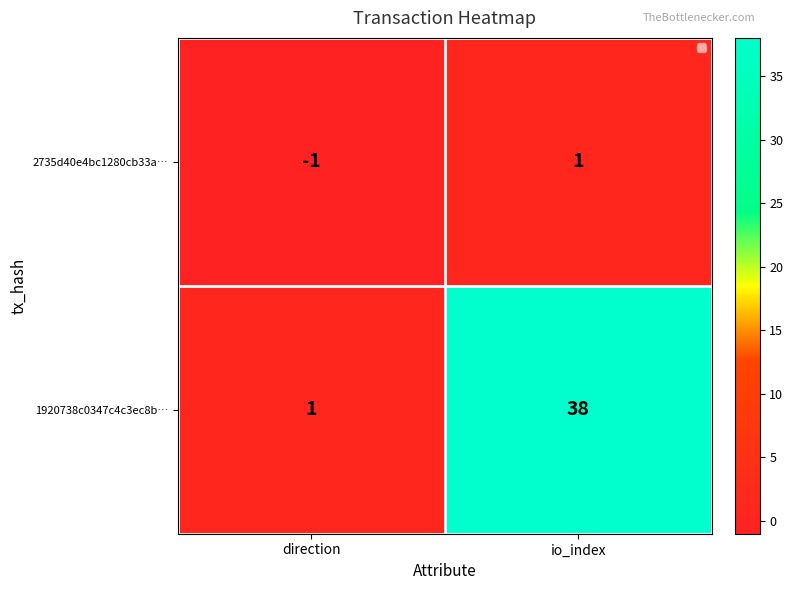

Count the number of categories in the chart.

2